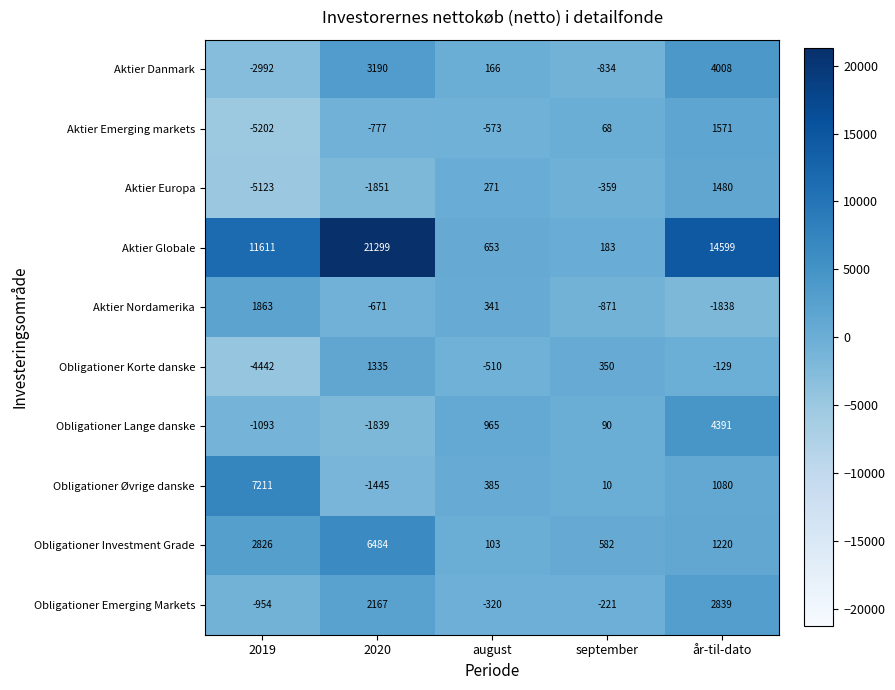

How many categories are shown in the chart?

5